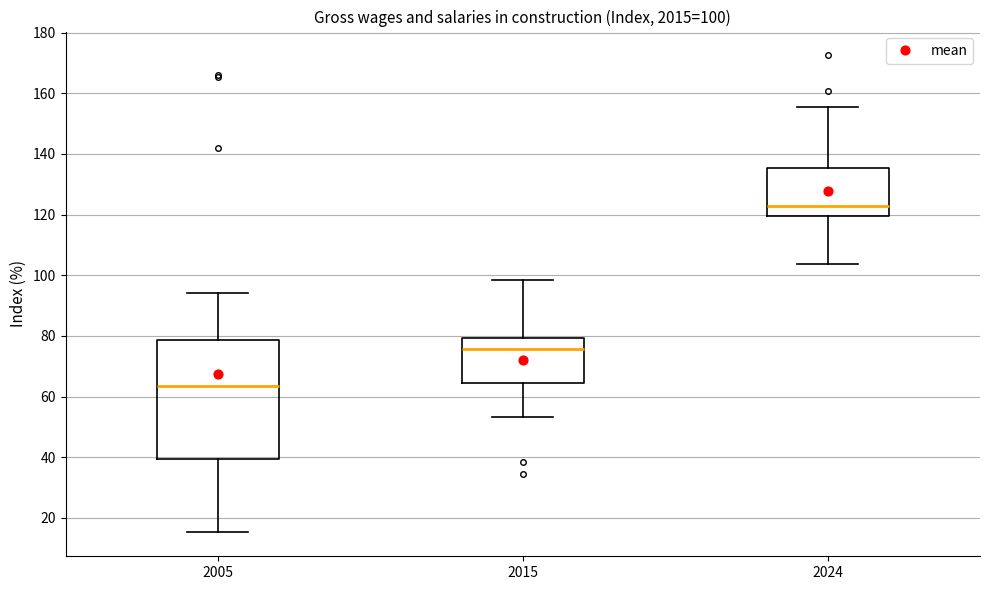

Which box's median line is the lowest?

2005